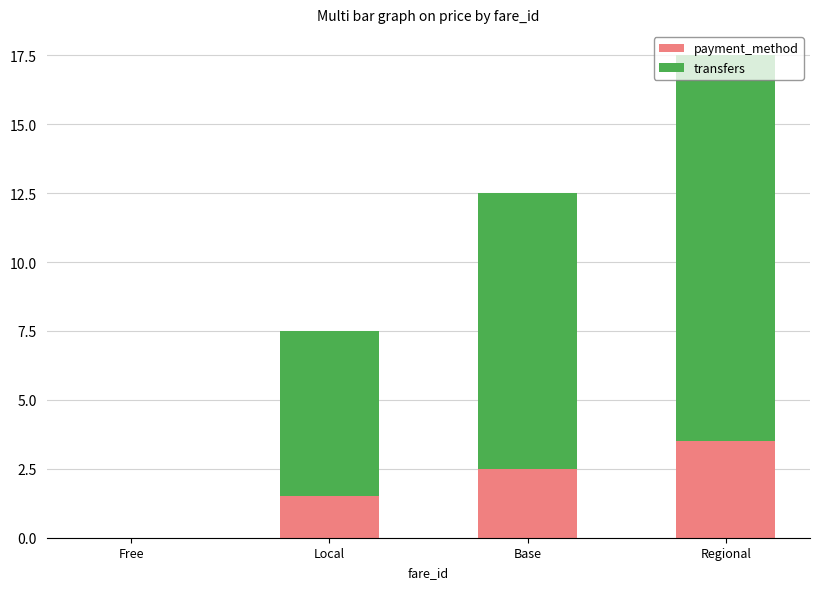

At which category is the sum across all series the highest?

Regional